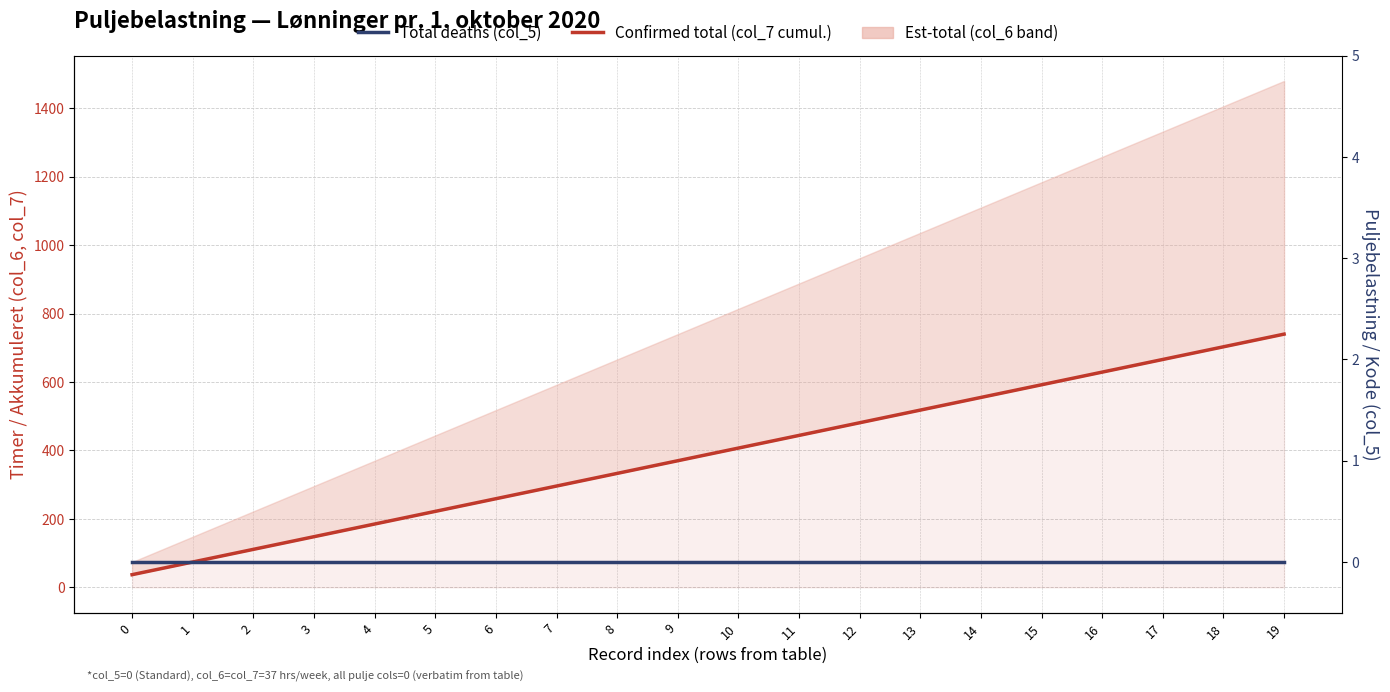

Reading left to right, extract all data points from this chart.

Confirmed total (col_7 cumulative): 37	74	111	148	185	222	259	296	333	370	407	444	481	518	555	592	629	666	703	740
Total deaths (col_5): 0	0	0	0	0	0	0	0	0	0	0	0	0	0	0	0	0	0	0	0